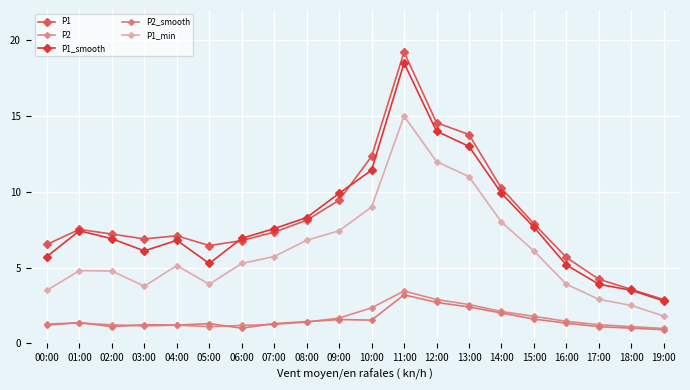

Reading left to right, what are all the values shown in this chart?

P1: 00:00=6.5	01:00=7.5	02:00=7.2	03:00=6.9	04:00=7.1	05:00=6.5	06:00=6.8	07:00=7.3	08:00=8.1	09:00=9.4	10:00=12.3	11:00=19.2	12:00=14.6	13:00=13.8	14:00=10.2	15:00=7.9	16:00=5.7	17:00=4.2	18:00=3.6	19:00=2.9
P2: 00:00=1.3	01:00=1.3	02:00=1.2	03:00=1.1	04:00=1.2	05:00=1.1	06:00=1.2	07:00=1.2	08:00=1.4	09:00=1.7	10:00=2.3	11:00=3.5	12:00=2.9	13:00=2.6	14:00=2.1	15:00=1.8	16:00=1.4	17:00=1.2	18:00=1.1	19:00=1.0
P1_smooth: 00:00=5.7	01:00=7.4	02:00=6.9	03:00=6.1	04:00=6.8	05:00=5.3	06:00=6.9	07:00=7.6	08:00=8.3	09:00=9.9	10:00=11.4	11:00=18.5	12:00=14.0	13:00=13.0	14:00=9.9	15:00=7.7	16:00=5.2	17:00=3.9	18:00=3.5	19:00=2.8
P2_smooth: 00:00=1.2	01:00=1.4	02:00=1.1	03:00=1.2	04:00=1.2	05:00=1.3	06:00=1.0	07:00=1.3	08:00=1.4	09:00=1.6	10:00=1.5	11:00=3.2	12:00=2.7	13:00=2.4	14:00=2.0	15:00=1.6	16:00=1.3	17:00=1.1	18:00=1.0	19:00=0.9
P1_min: 00:00=3.5	01:00=4.8	02:00=4.8	03:00=3.8	04:00=5.1	05:00=3.9	06:00=5.3	07:00=5.7	08:00=6.8	09:00=7.4	10:00=9.0	11:00=15.0	12:00=12.0	13:00=11.0	14:00=8.0	15:00=6.1	16:00=3.9	17:00=2.9	18:00=2.5	19:00=1.8